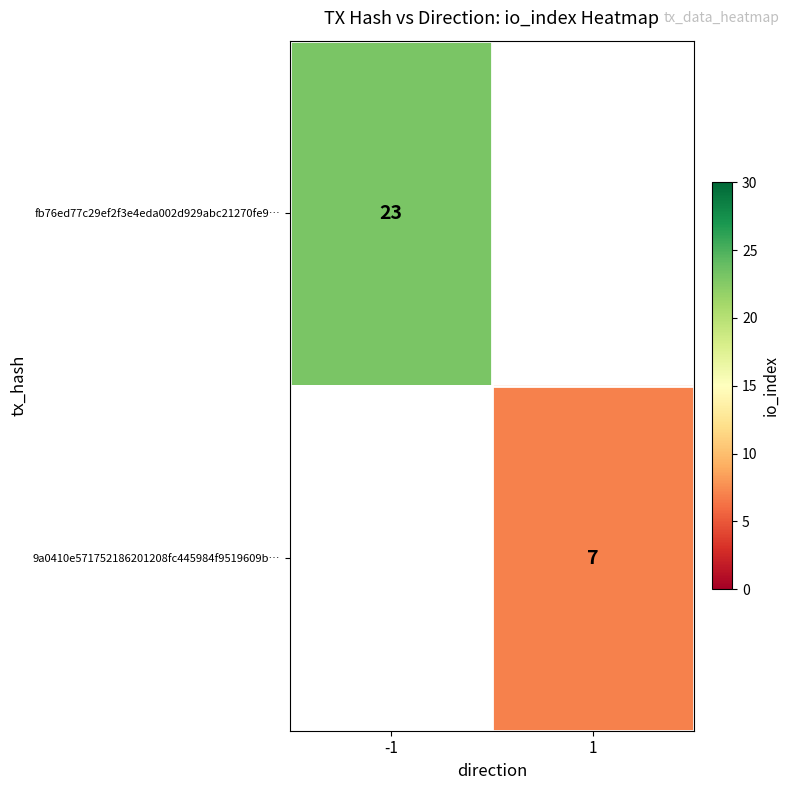

Is the value of fb76ed77c29ef2f3e4eda002d929abc21270fe9… at -1 greater than the value of 9a0410e571752186201208fc445984f9519609b… at 1?

Yes